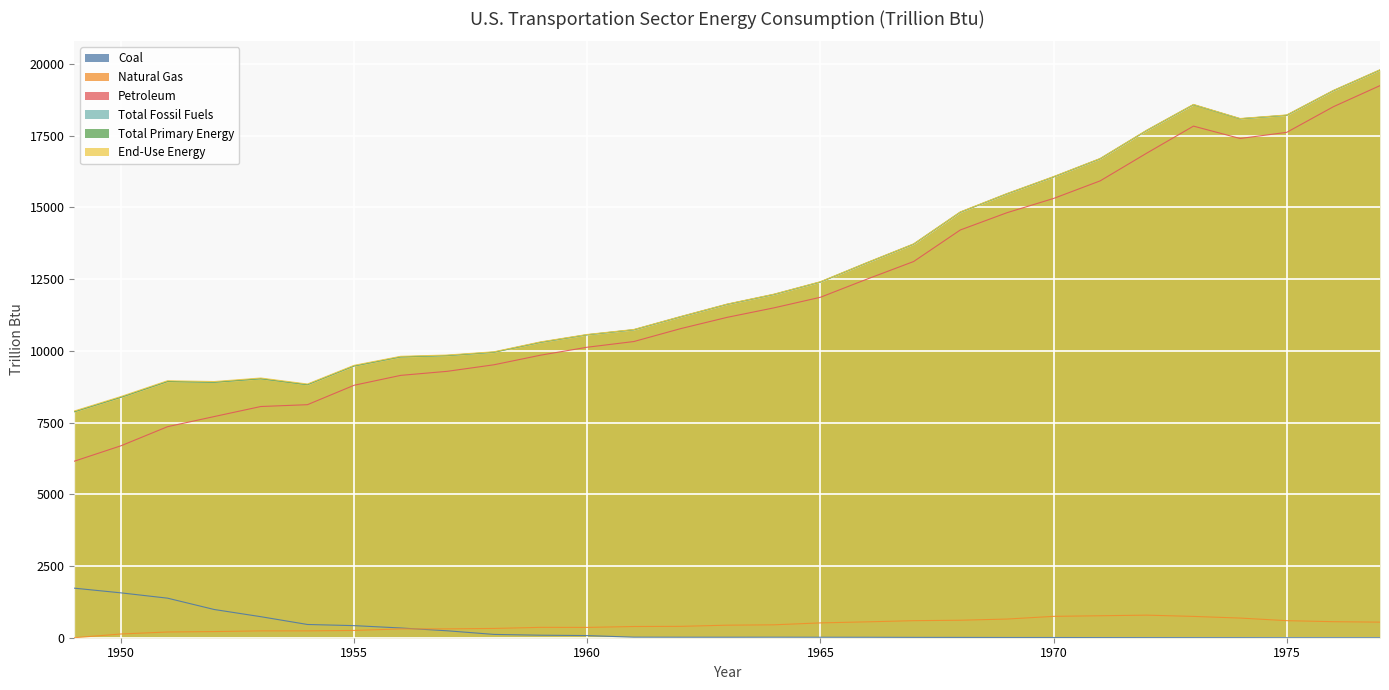

What value does the Petroleum series have at 1949?

6152.3